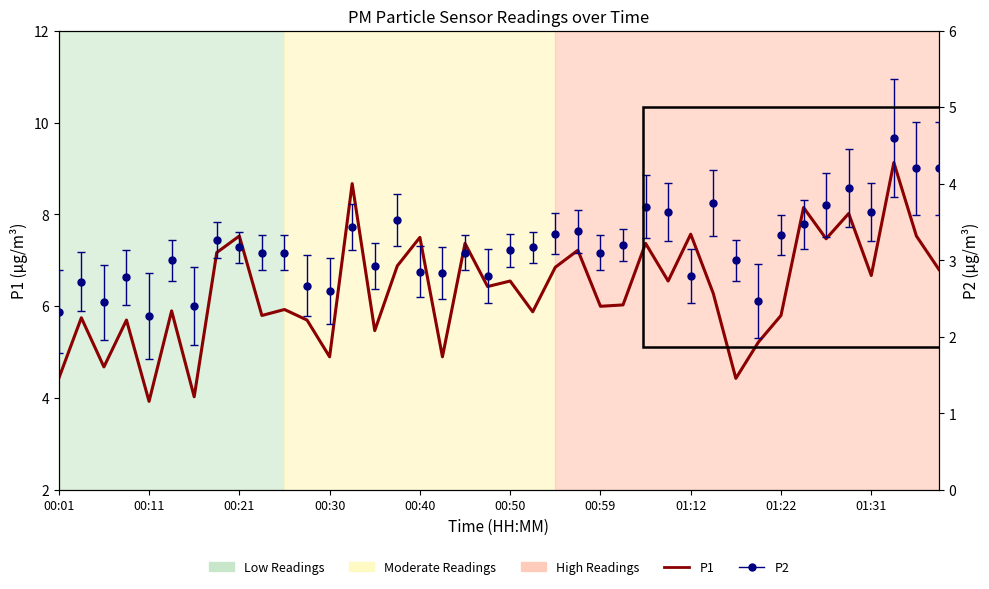

At which category does the chart reach its peak across all series?

37